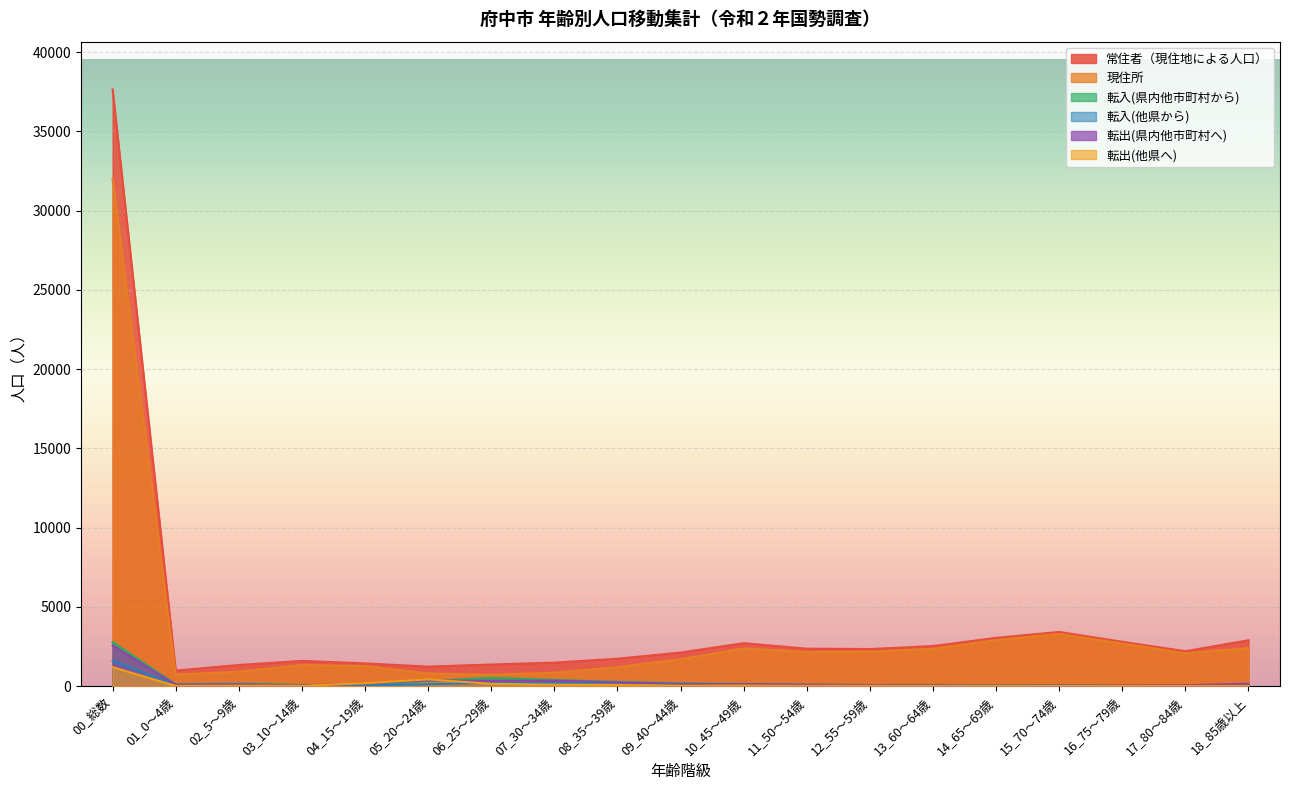

How many series are shown in this chart?

6